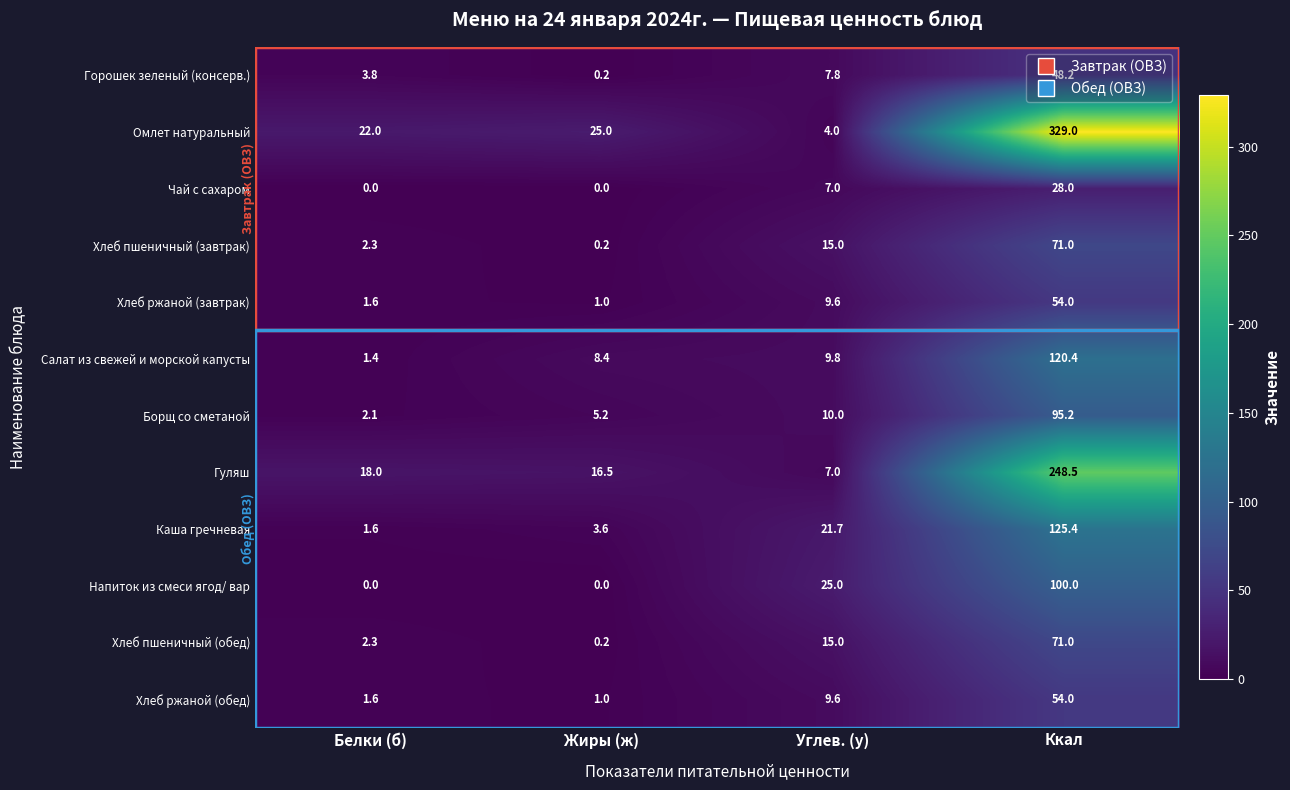

What is the minimum value for Хлеб ржаной (завтрак)?

1.0